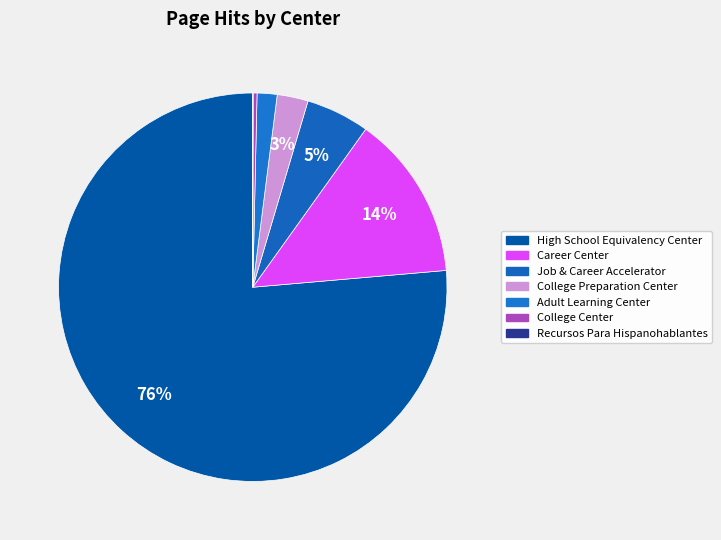

What is the majority slice?

High School Equivalency Center